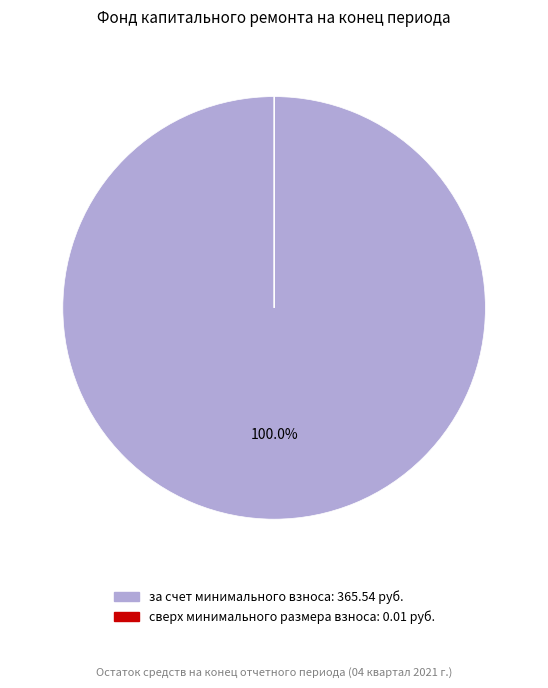

To the nearest percent, what is the difference between the largest and smallest slice percentages?

100%